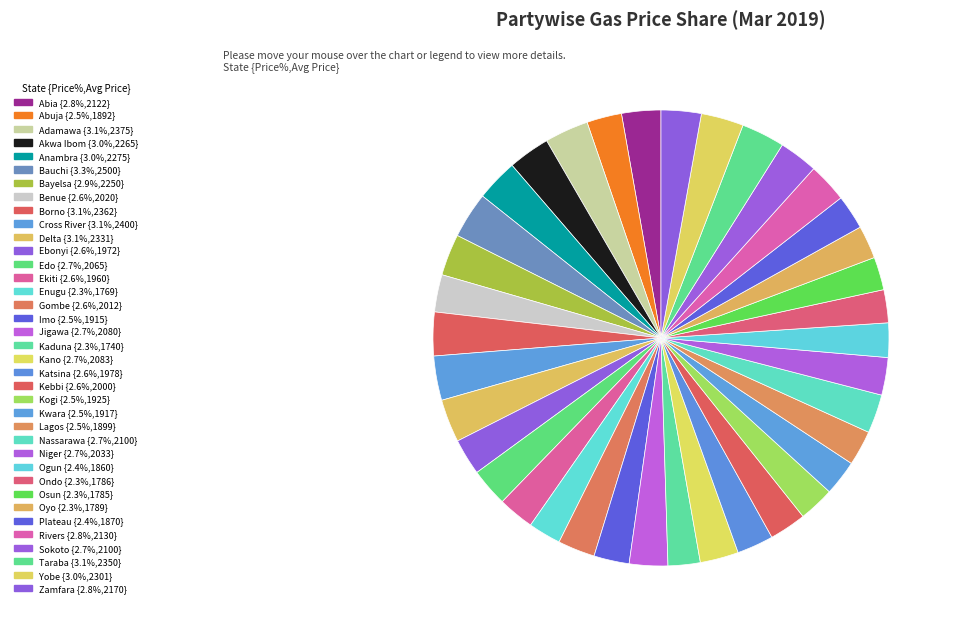

Does any single category account for the majority?

No